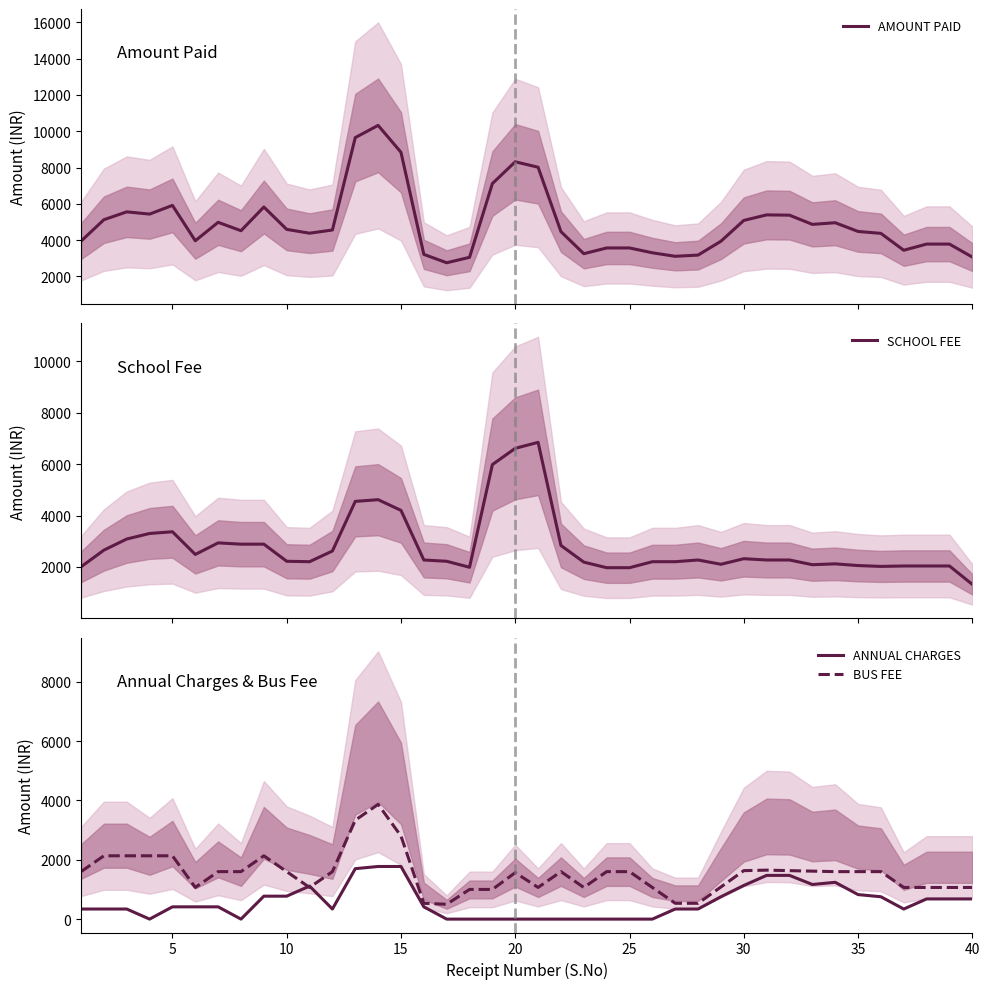

What value does the BUS FEE series have at 10?

1600.0